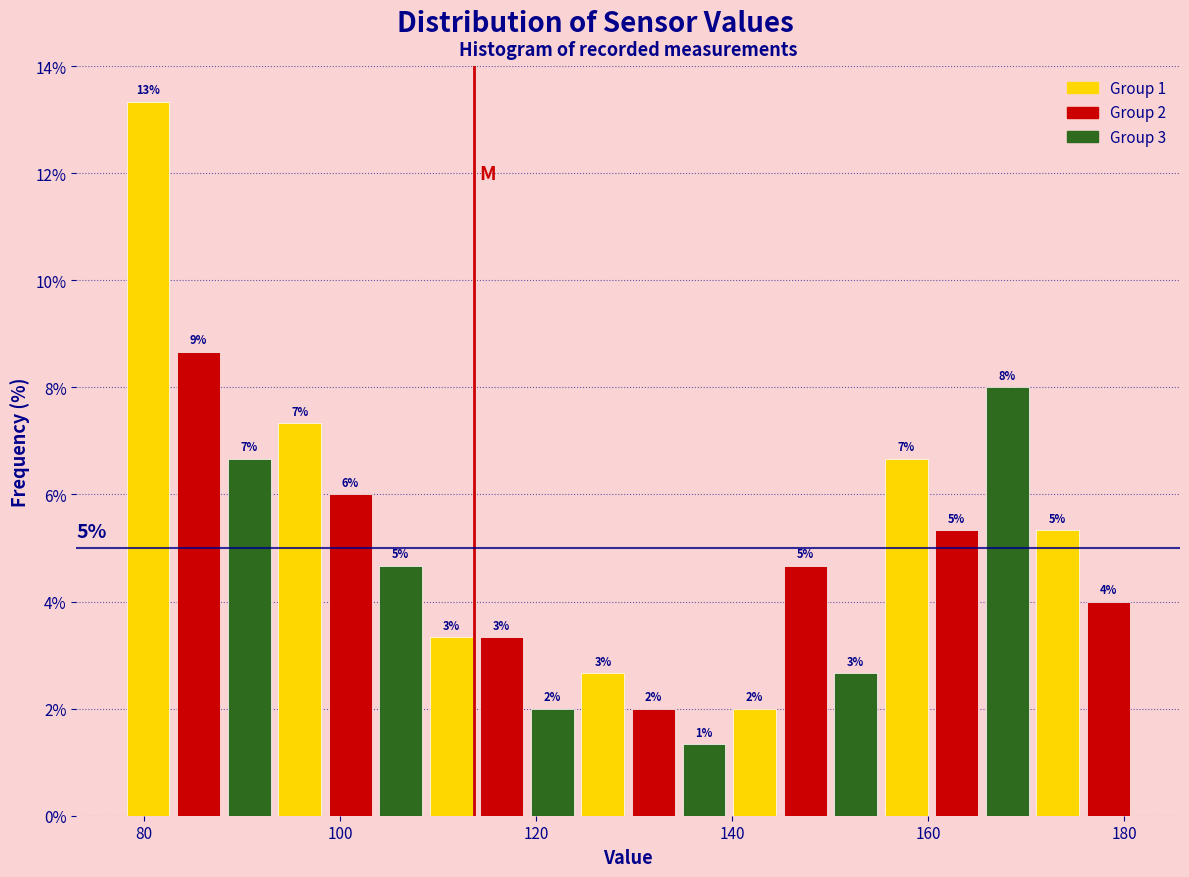

Around what value on the x-axis is the tallest bar? Give the approximate position of its centre, as read against the axis.

80